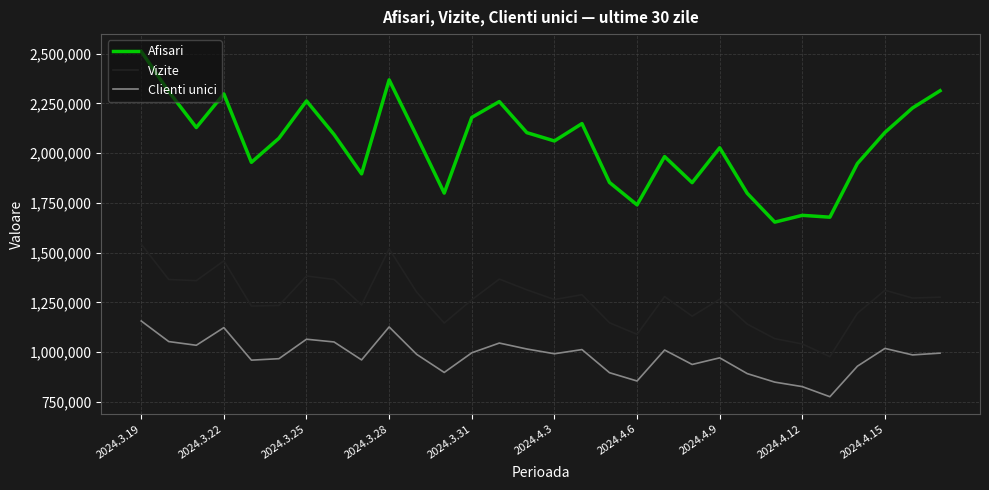

True or false: Clienti unici and Afisari cross at least once.

False